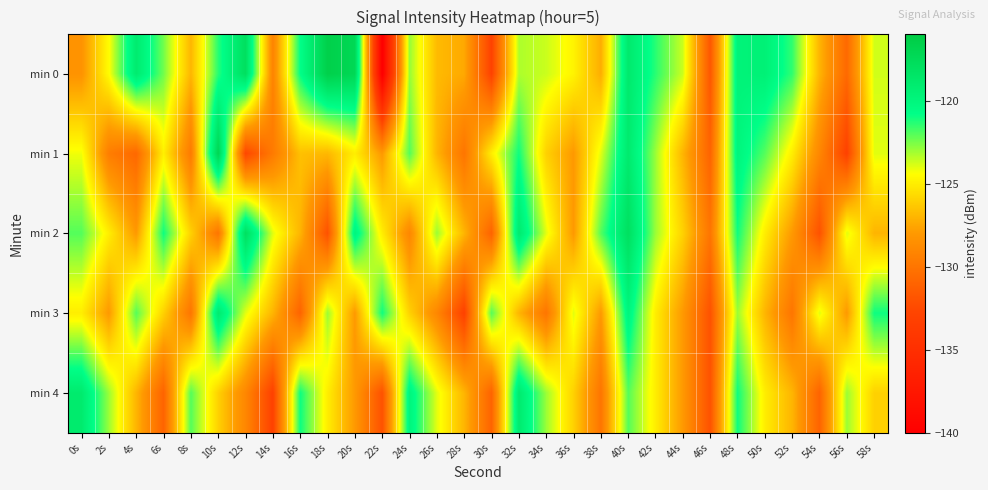

Reading left to right, extract all data points from this chart.

min 0: 0s=-128.3	2s=-124.5	4s=-119.1	6s=-122.4	8s=-127.0	10s=-121.4	12s=-117.9	14s=-129.2	16s=-120.8	18s=-116.5	20s=-117.2	22s=-140.3	24s=-122.9	26s=-126.8	28s=-127.4	30s=-132.9	32s=-123.3	34s=-123.7	36s=-124.8	38s=-127.3	40s=-118.9	42s=-121.4	44s=-123.7	46s=-131.7	48s=-119.8	50s=-119.6	52s=-121.5	54s=-127.0	56s=-130.7	58s=-123.8
min 1: 0s=-124.2	2s=-129.5	4s=-130.7	6s=-124.9	8s=-129.7	10s=-117.0	12s=-132.6	14s=-129.7	16s=-126.6	18s=-126.9	20s=-125.0	22s=-128.0	24s=-122.0	26s=-127.0	28s=-130.0	30s=-125.0	32s=-121.0	34s=-126.0	36s=-128.0	38s=-124.0	40s=-119.0	42s=-123.0	44s=-127.0	46s=-131.0	48s=-120.0	50s=-122.0	52s=-125.0	54s=-129.0	56s=-133.0	58s=-124.0
min 2: 0s=-122.0	2s=-125.0	4s=-128.0	6s=-121.0	8s=-126.0	10s=-130.0	12s=-118.0	14s=-124.0	16s=-127.0	18s=-132.0	20s=-120.0	22s=-125.0	24s=-129.0	26s=-123.0	28s=-127.0	30s=-131.0	32s=-119.0	34s=-124.0	36s=-128.0	38s=-122.0	40s=-118.0	42s=-123.0	44s=-126.0	46s=-130.0	48s=-121.0	50s=-125.0	52s=-128.0	54s=-132.0	56s=-124.0	58s=-127.0
min 3: 0s=-125.0	2s=-128.0	4s=-122.0	6s=-126.0	8s=-130.0	10s=-119.0	12s=-124.0	14s=-127.0	16s=-131.0	18s=-123.0	20s=-128.0	22s=-121.0	24s=-126.0	26s=-129.0	28s=-133.0	30s=-122.0	32s=-127.0	34s=-130.0	36s=-124.0	38s=-128.0	40s=-120.0	42s=-125.0	44s=-128.0	46s=-132.0	48s=-123.0	50s=-127.0	52s=-130.0	54s=-124.0	56s=-128.0	58s=-121.0
min 4: 0s=-119.0	2s=-123.0	4s=-127.0	6s=-131.0	8s=-122.0	10s=-126.0	12s=-129.0	14s=-133.0	16s=-121.0	18s=-125.0	20s=-128.0	22s=-132.0	24s=-120.0	26s=-124.0	28s=-127.0	30s=-131.0	32s=-119.0	34s=-123.0	36s=-126.0	38s=-130.0	40s=-122.0	42s=-125.0	44s=-128.0	46s=-132.0	48s=-121.0	50s=-125.0	52s=-127.0	54s=-131.0	56s=-123.0	58s=-126.0